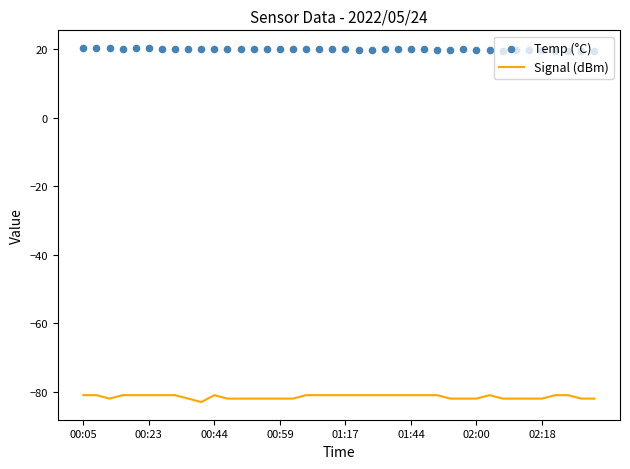

Which series has the largest Y range (max minus min)?

Signal (dBm)